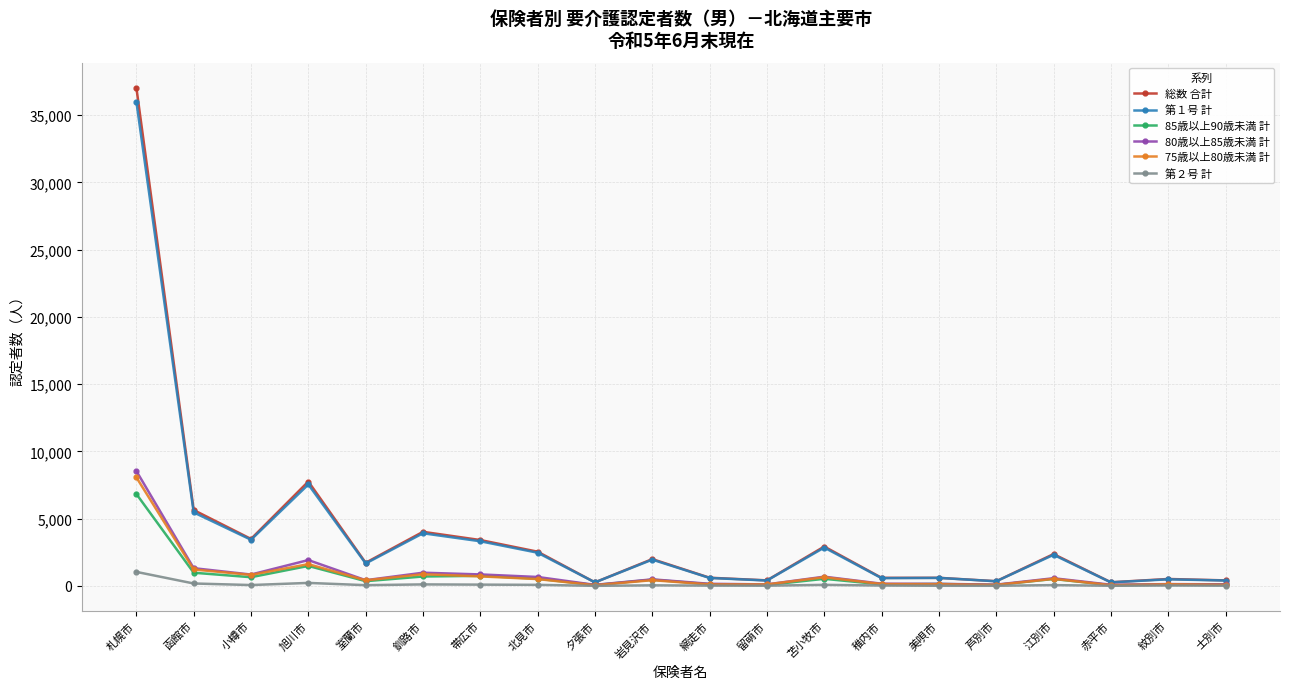

Is this an area chart (filled region under the line)?

No